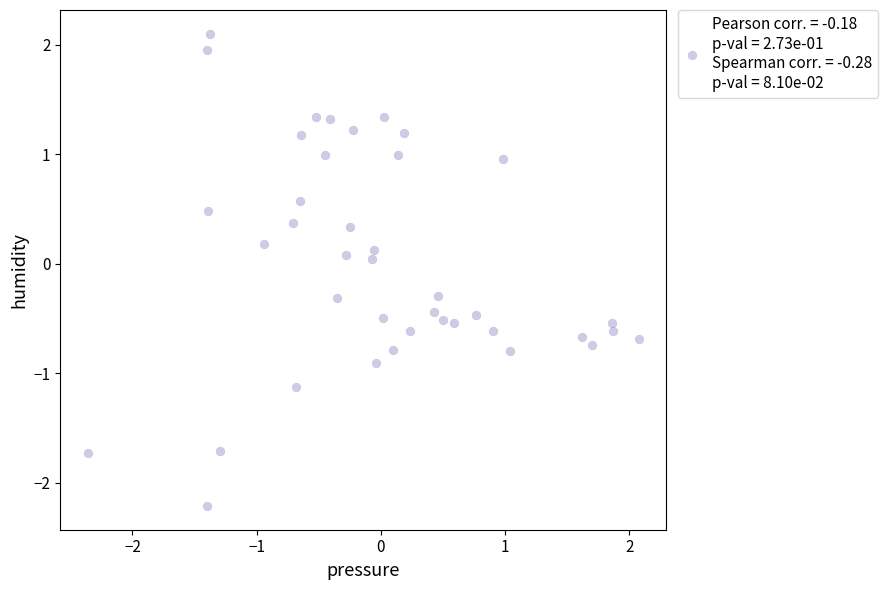

What is the range of X values (max minus min)?

4.4